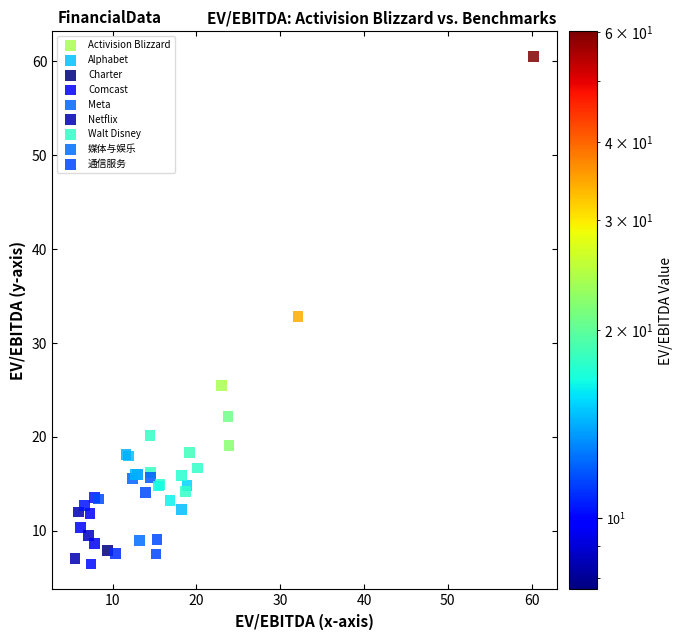

Which series contains the highest Y value?

Walt Disney